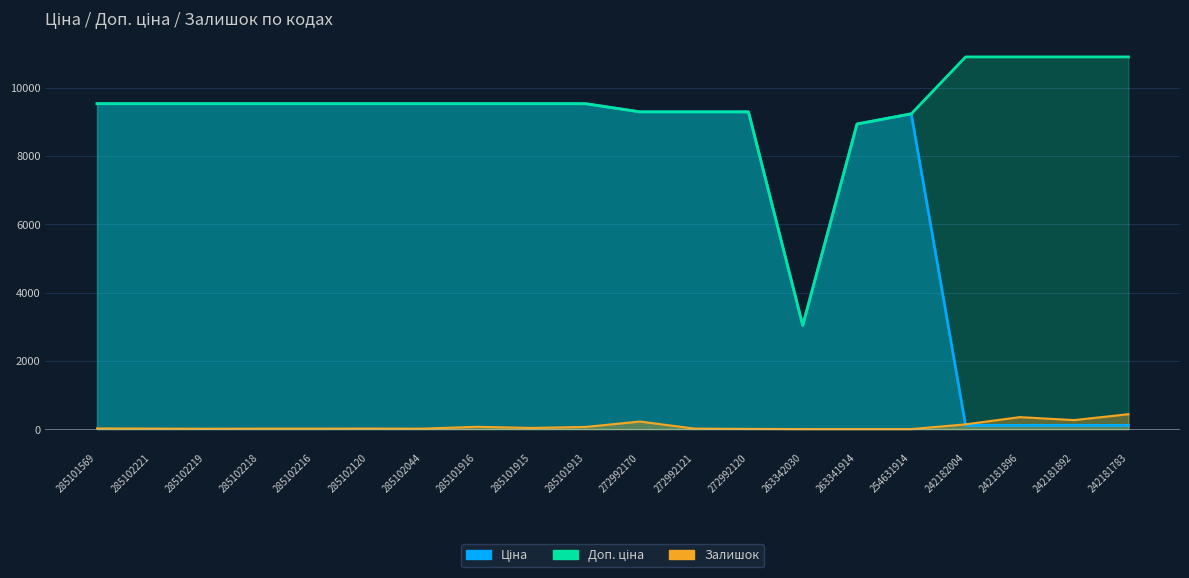

List the series in order of their overall mean, lowest first.

Залишок, Ціна, Доп. ціна